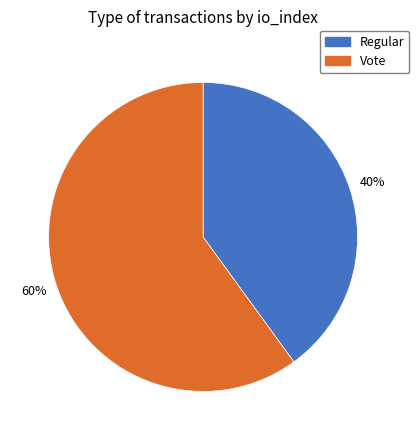

Which slice is the largest?

Vote